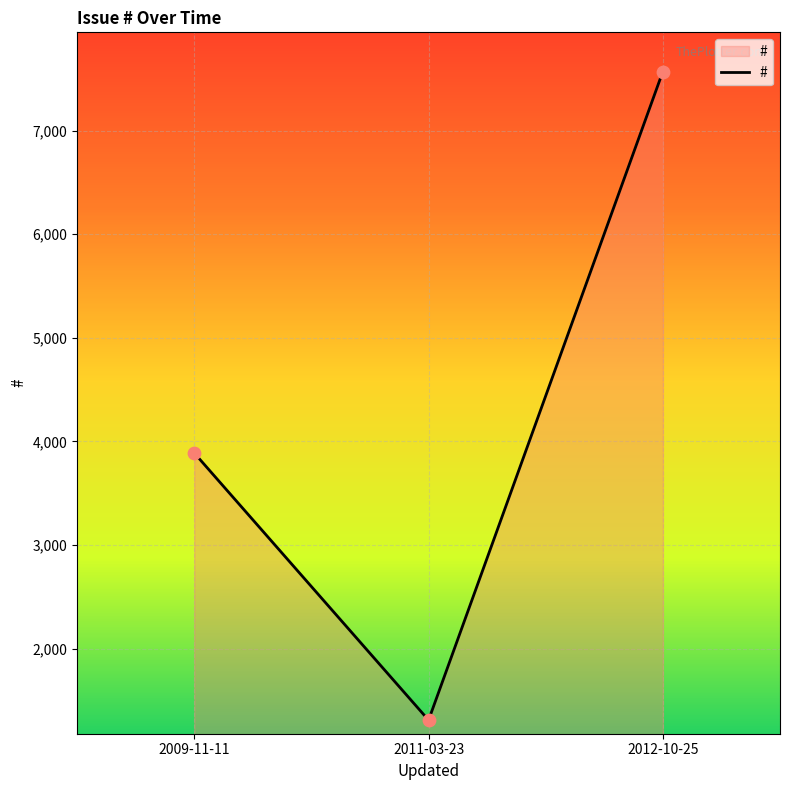

Between 2009-11-11 and 2011-03-23, which is larger?

2009-11-11